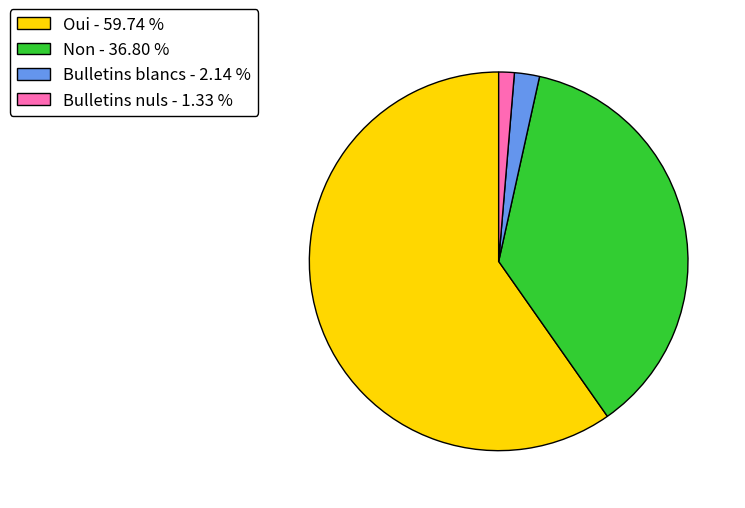

Combined, do Non - 36.80 % and Bulletins nuls - 1.33 % account for over 50%?

No